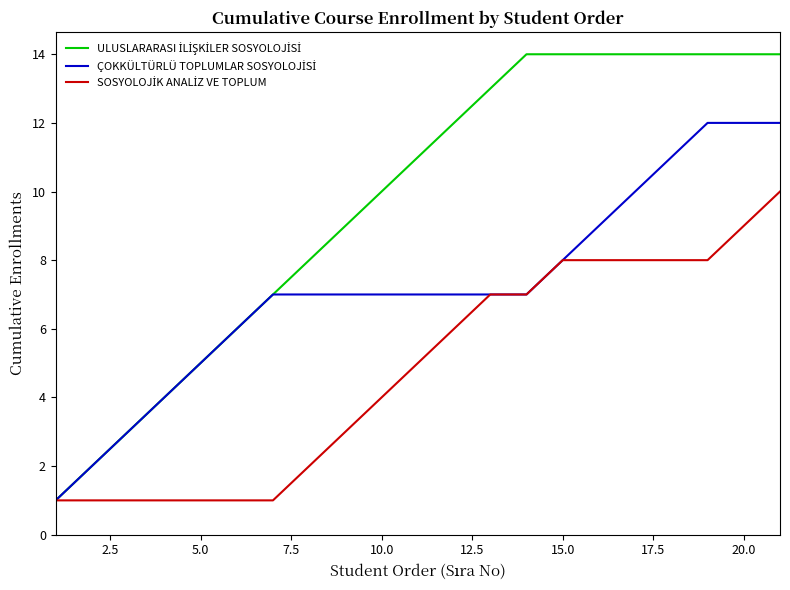

What is the greatest value displayed?

14